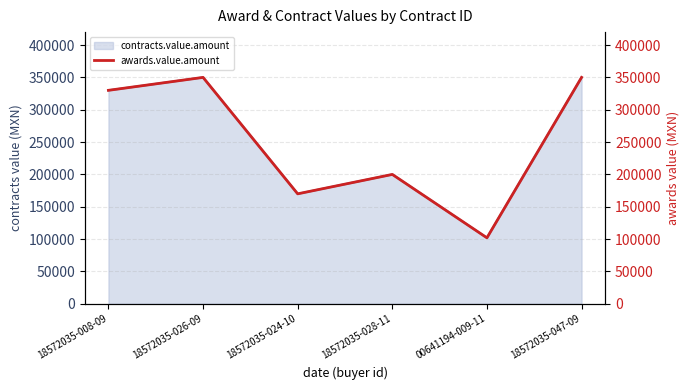

What value does the data have at 18572035-008-09?

330000